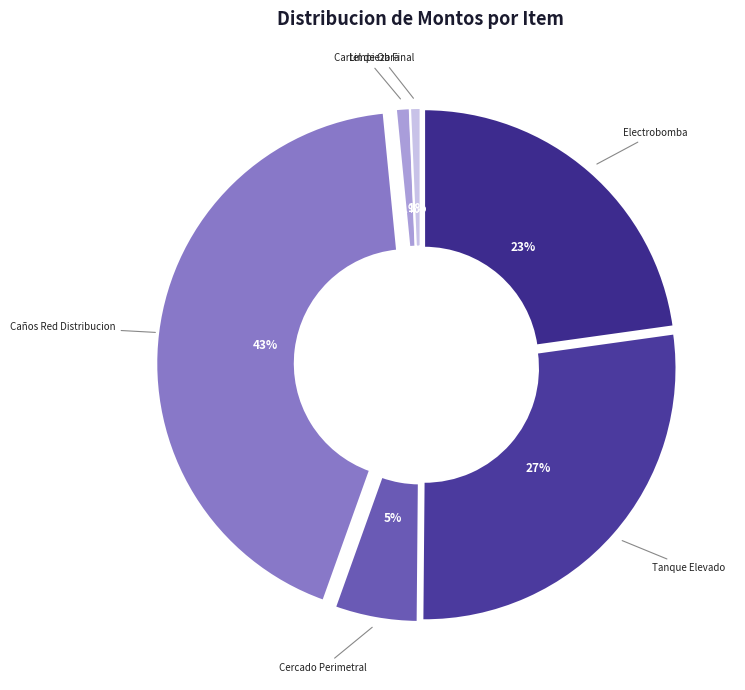

Is there a majority slice in this chart?

No